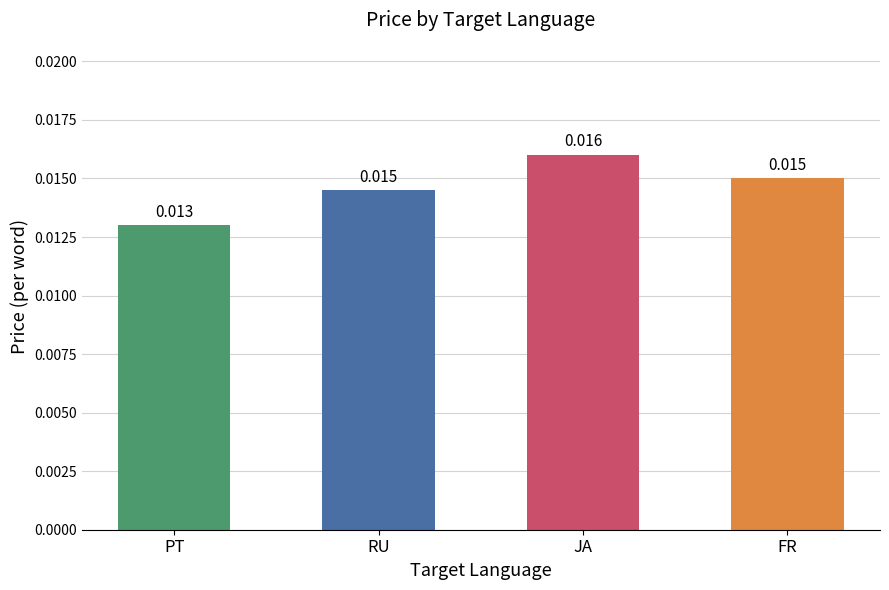

At which category does the chart reach its peak across all series?

JA